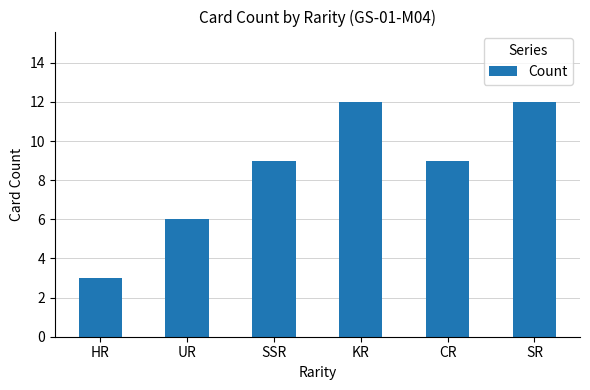

Reading right to left, extract all data points from this chart.

12	9	12	9	6	3